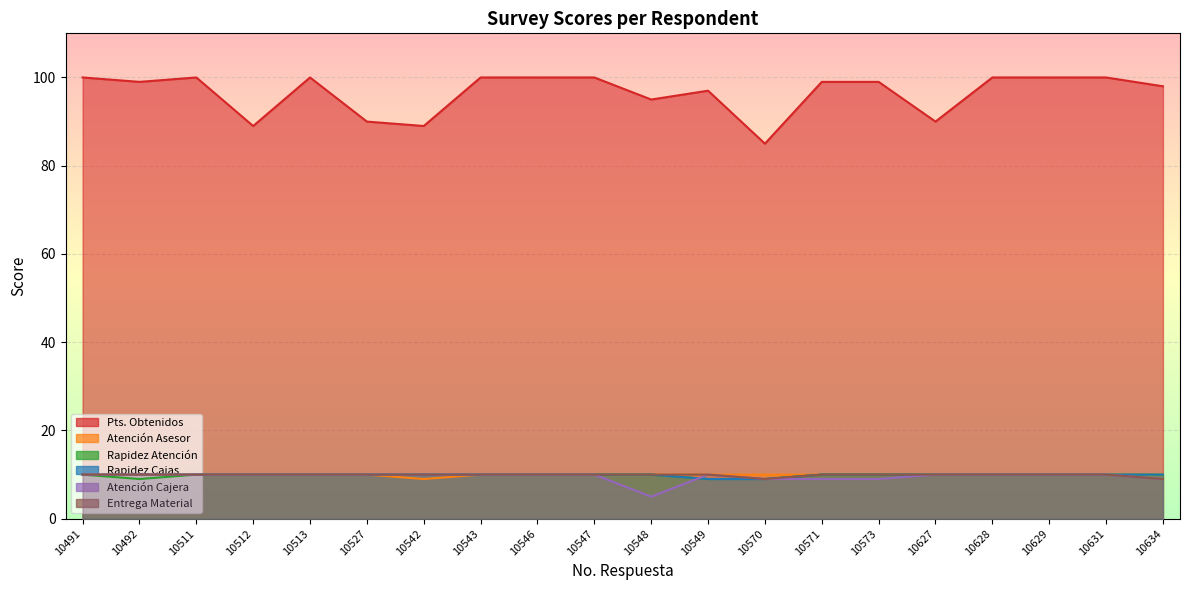

What is the difference between the highest and lowest values at 10546?

90